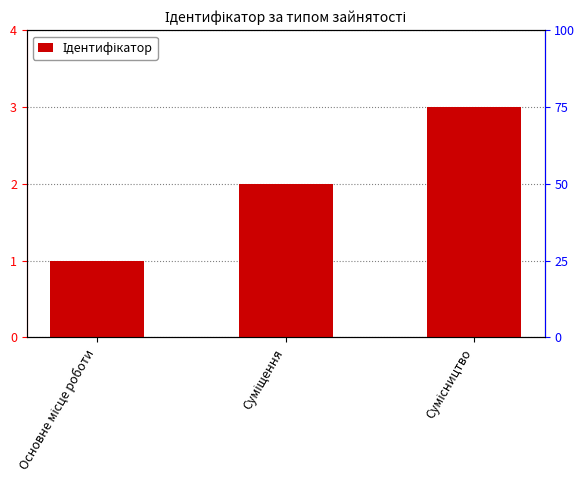

Reading left to right, extract all data points from this chart.

1	2	3